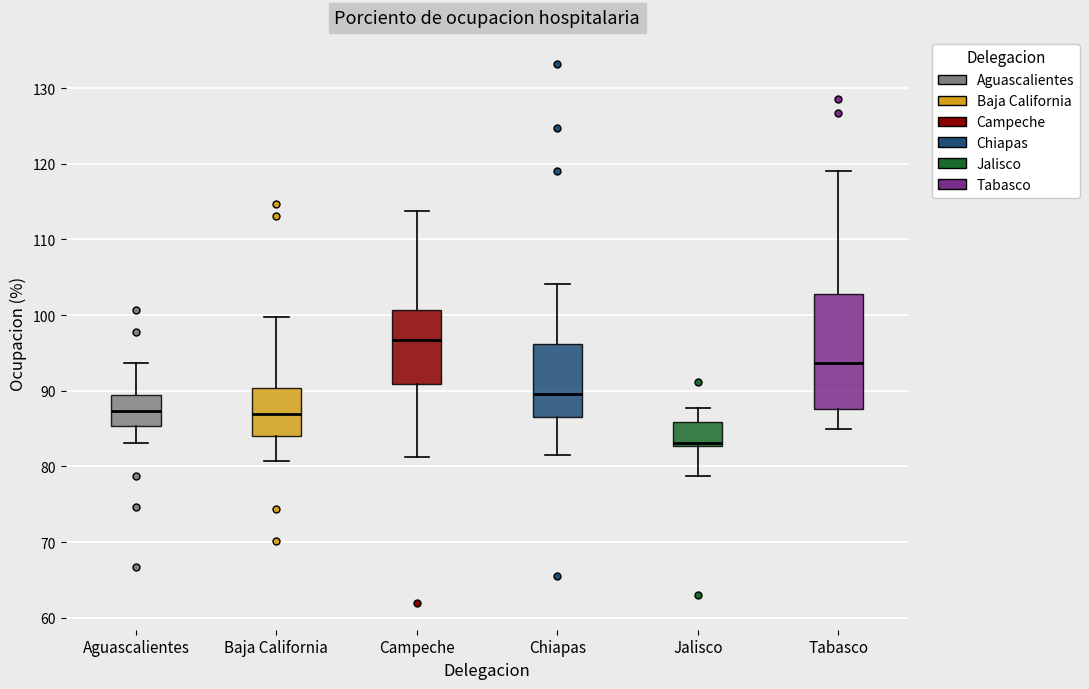

Where does the upper whisker of the box for Aguascalientes end on the y-axis? The values are not printed on the chart, so give them approximately, as read against the axis.

94